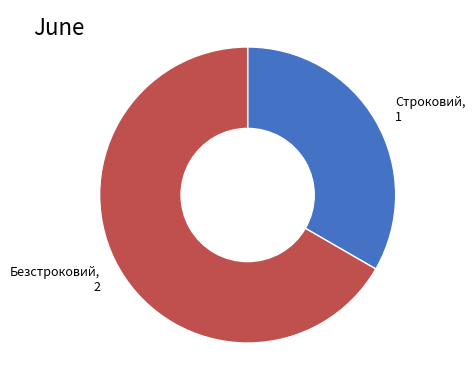

Does any single category account for the majority?

Yes